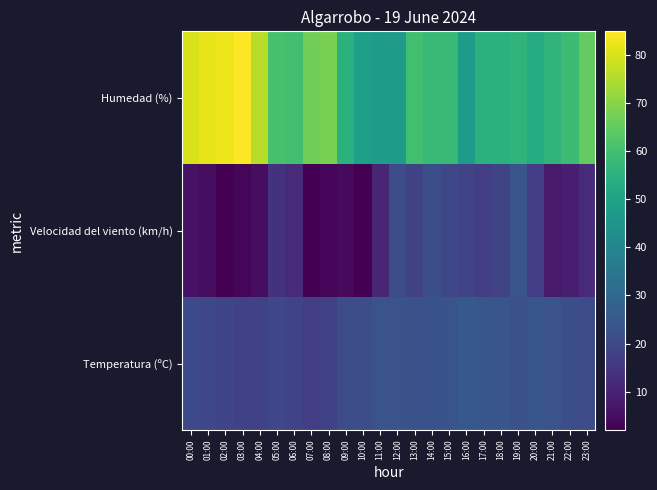

What is the total value across all series at 23:00?

98.0